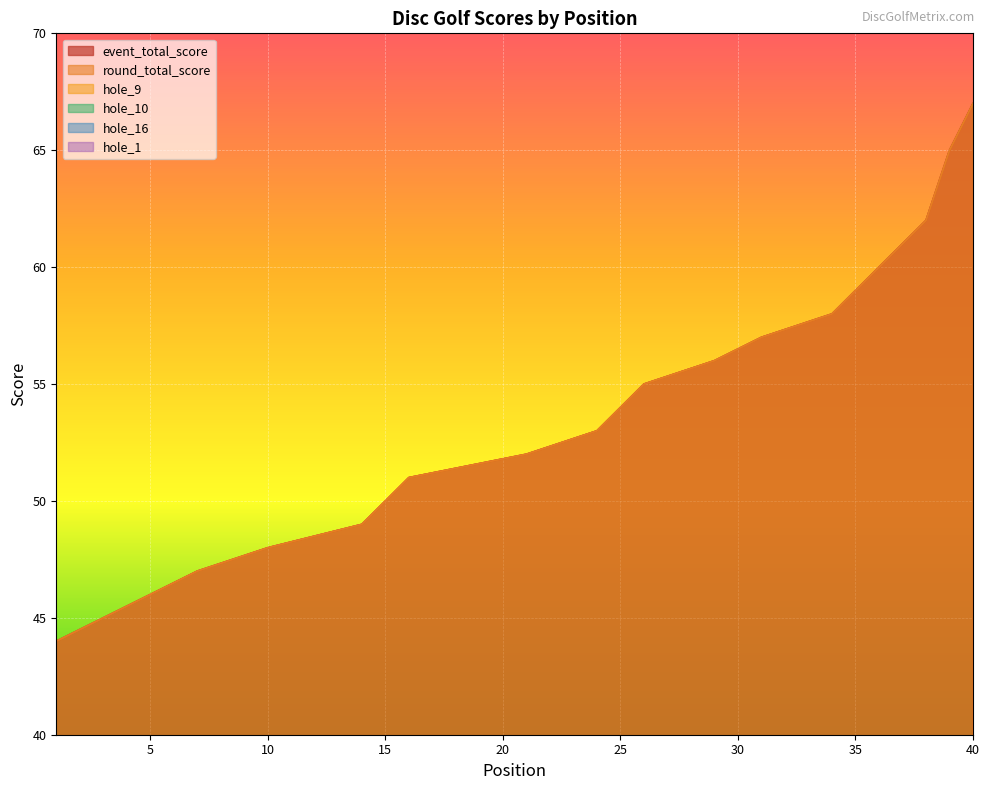

What is the approximate value of round_total_score at 39?

65